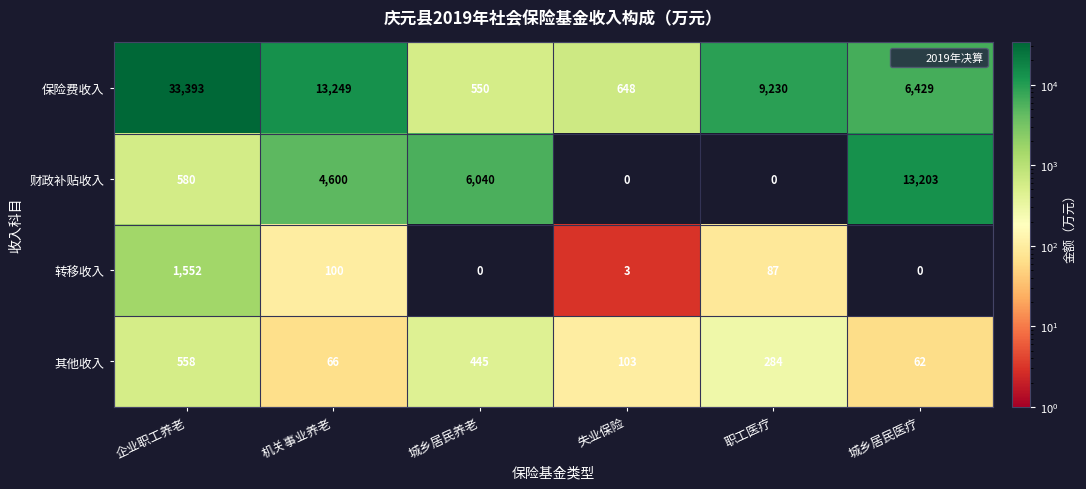

Which series has the largest range (max minus min)?

保险费收入